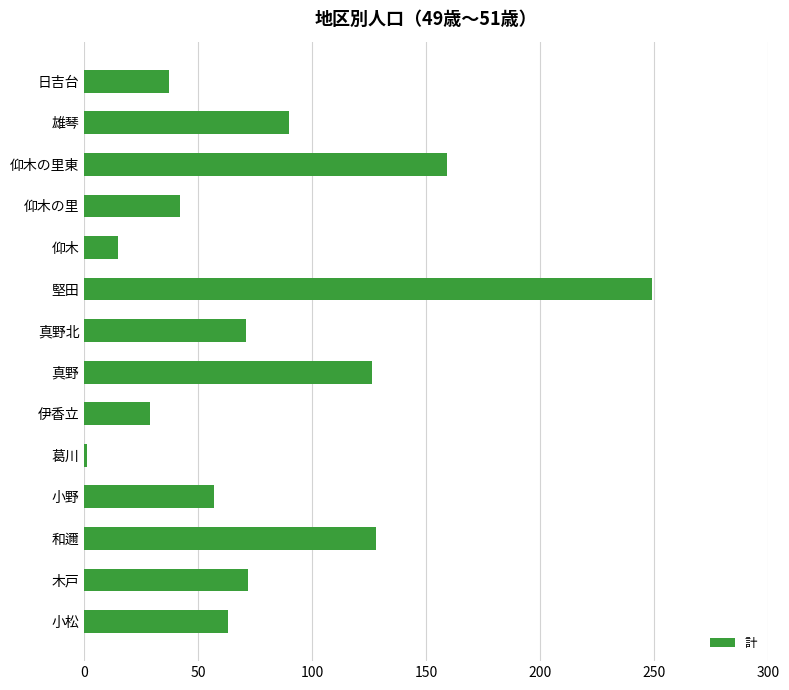

Between 葛川 and 真野, which is larger?

真野